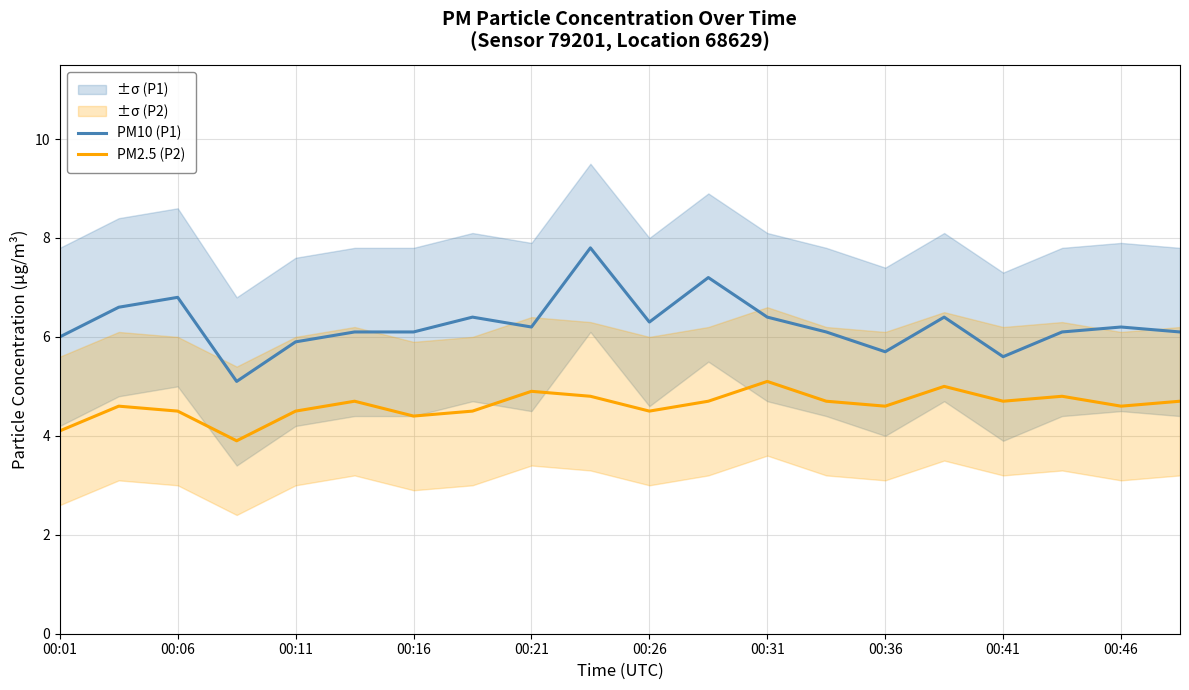

How many lines are shown in the chart?

2